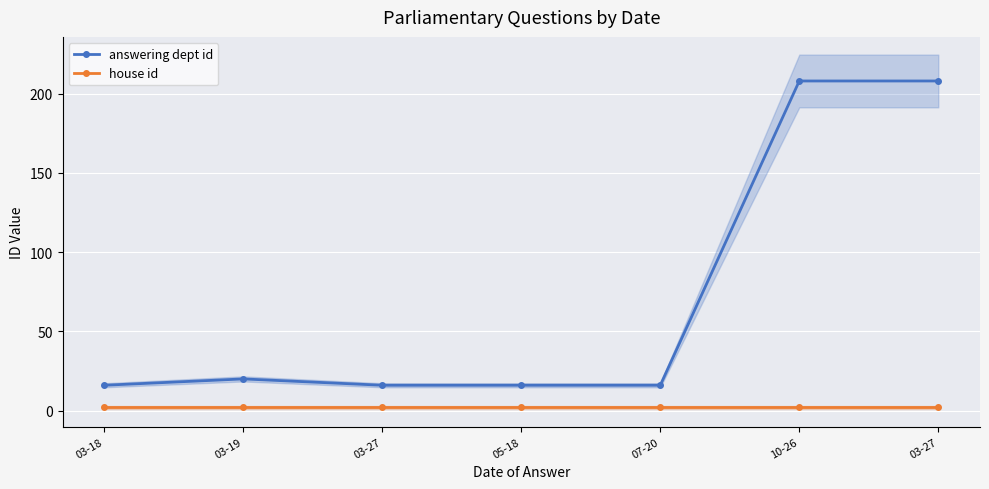

At which category does answering dept id reach its first local peak?

03-19